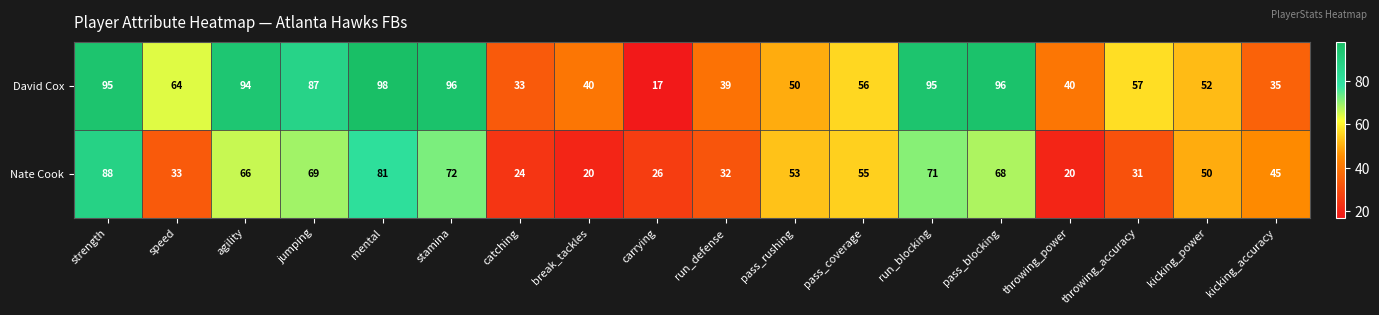

What is the minimum value shown in the chart?

17